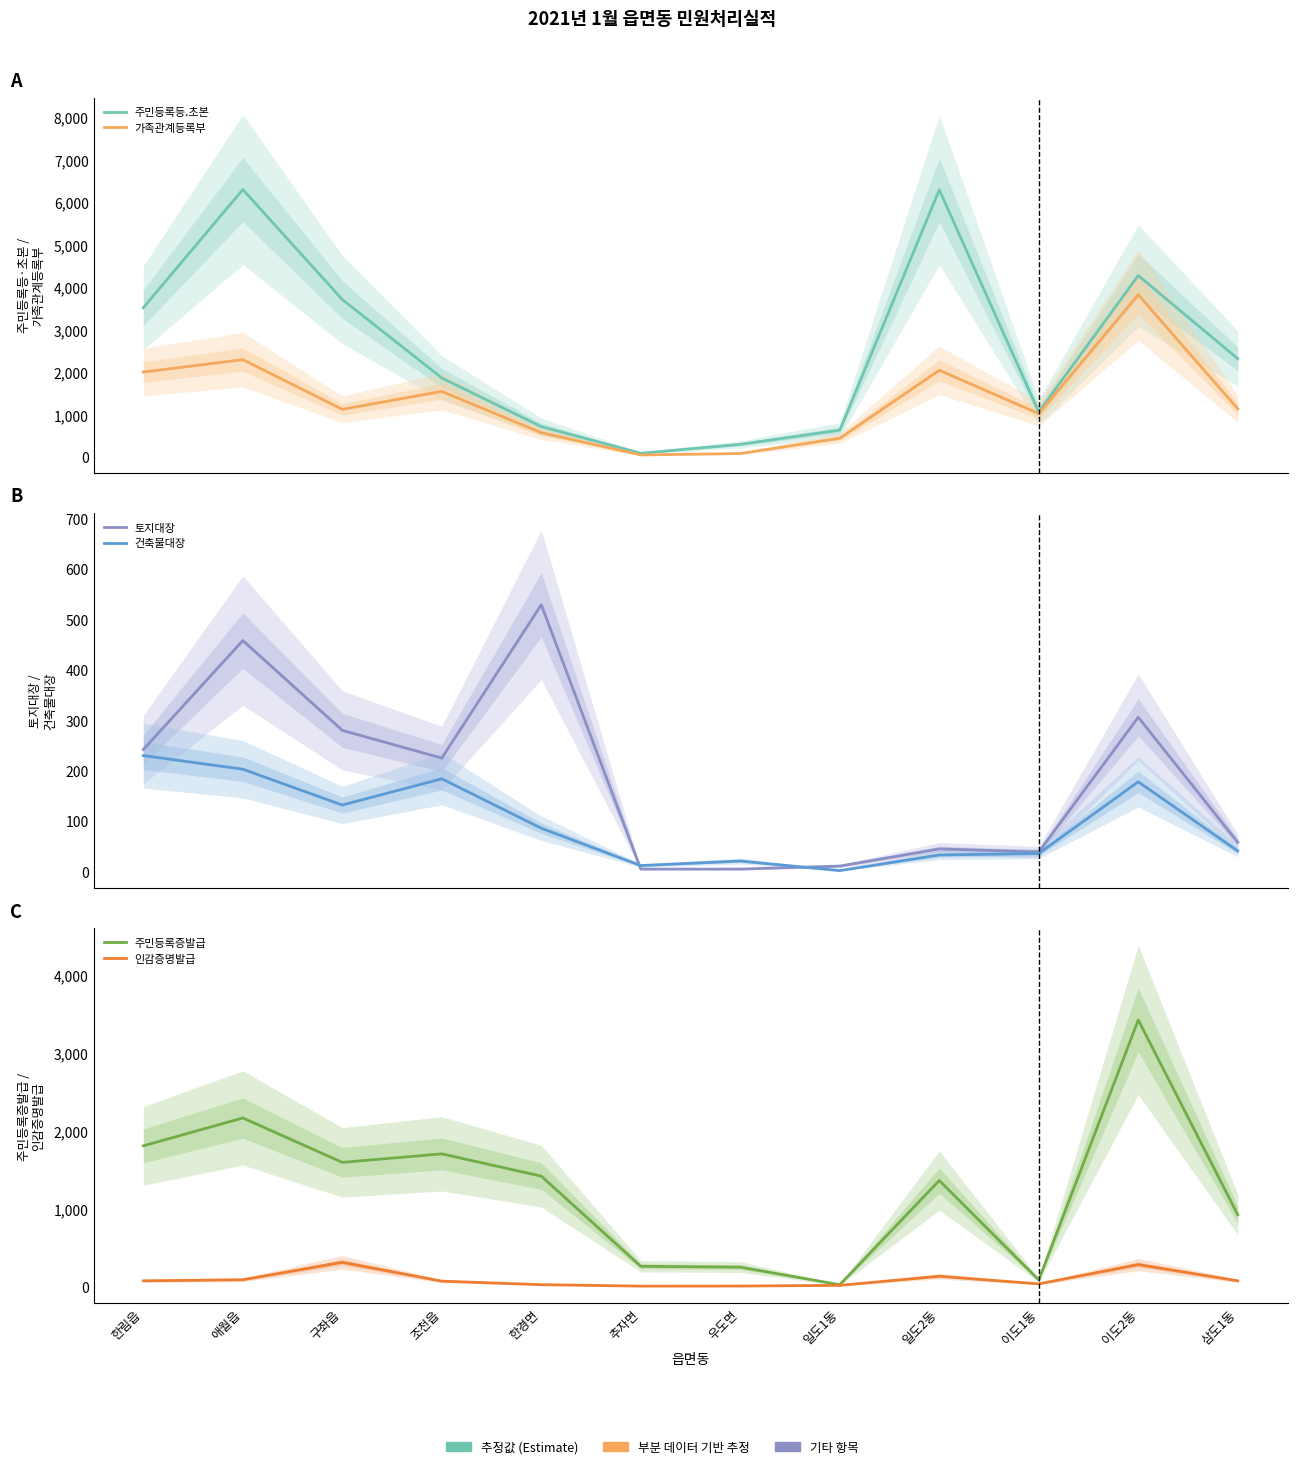

Rank the categories by 건축물대장 value from highest to lowest.

한림읍, 애월읍, 조천읍, 이도2동, 구좌읍, 한경면, 삼도1동, 이도1동, 일도2동, 우도면, 추자면, 일도1동